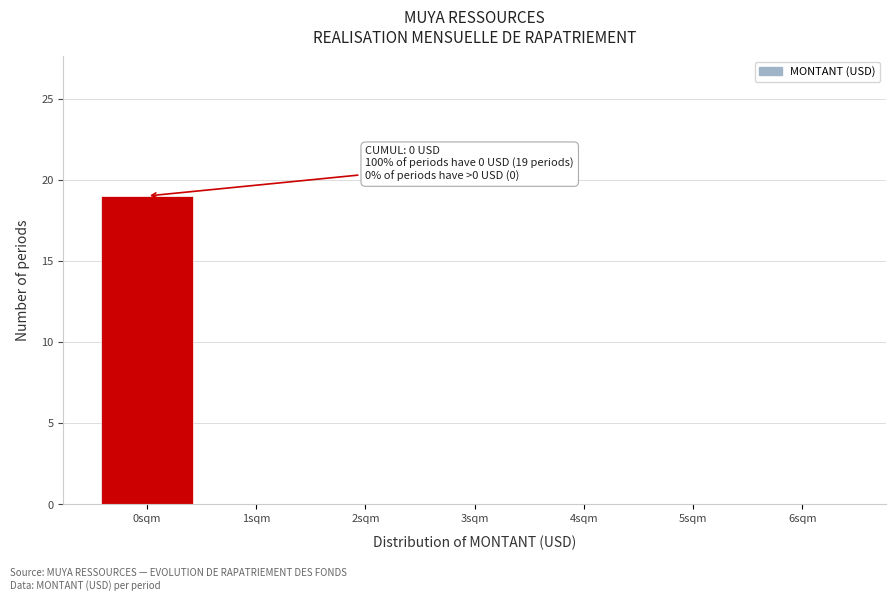

Which range on the x-axis has the tallest bar?

-0.5 to 0.5